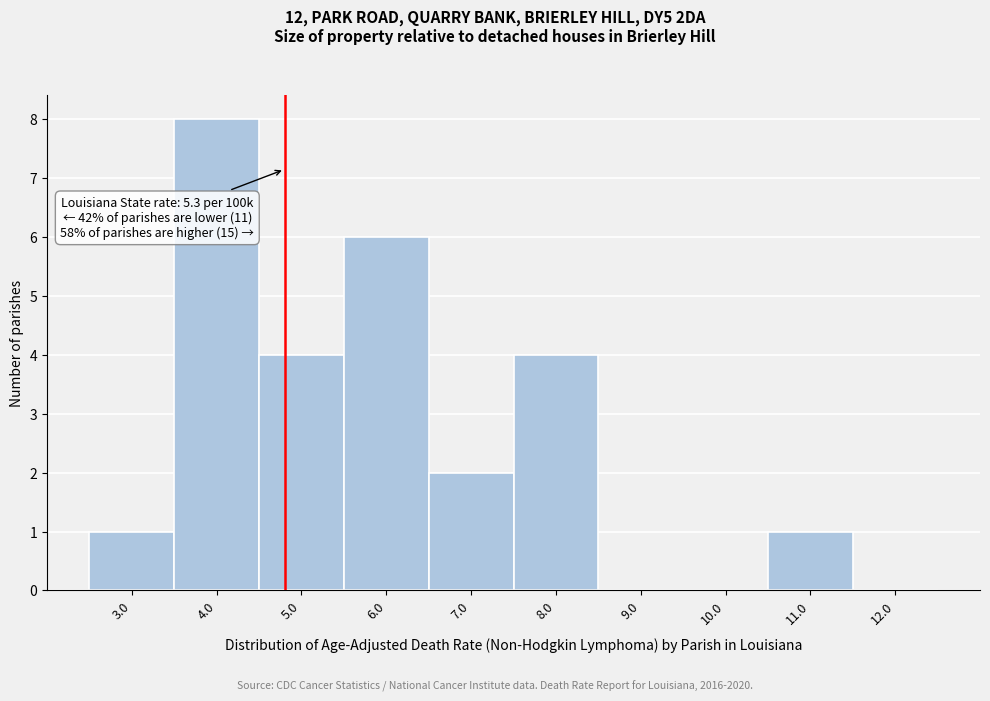

Reading left to right, what are all the values shown in this chart?

3.0=1	4.0=8	5.0=4	6.0=6	7.0=2	8.0=4	9.0=0	10.0=0	11.0=1	12.0=0